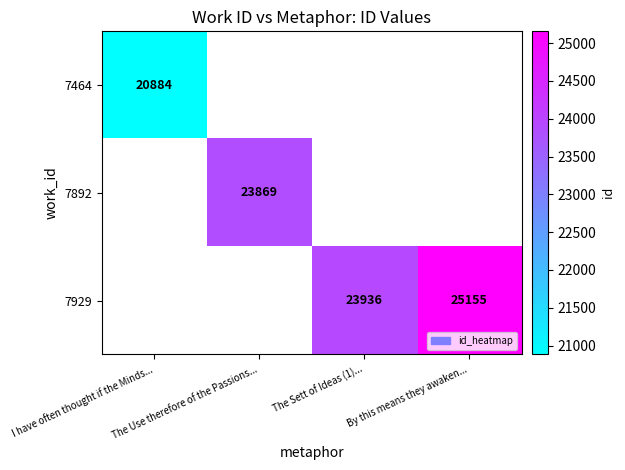

At how many categories does at least one series exceed 21990?

3